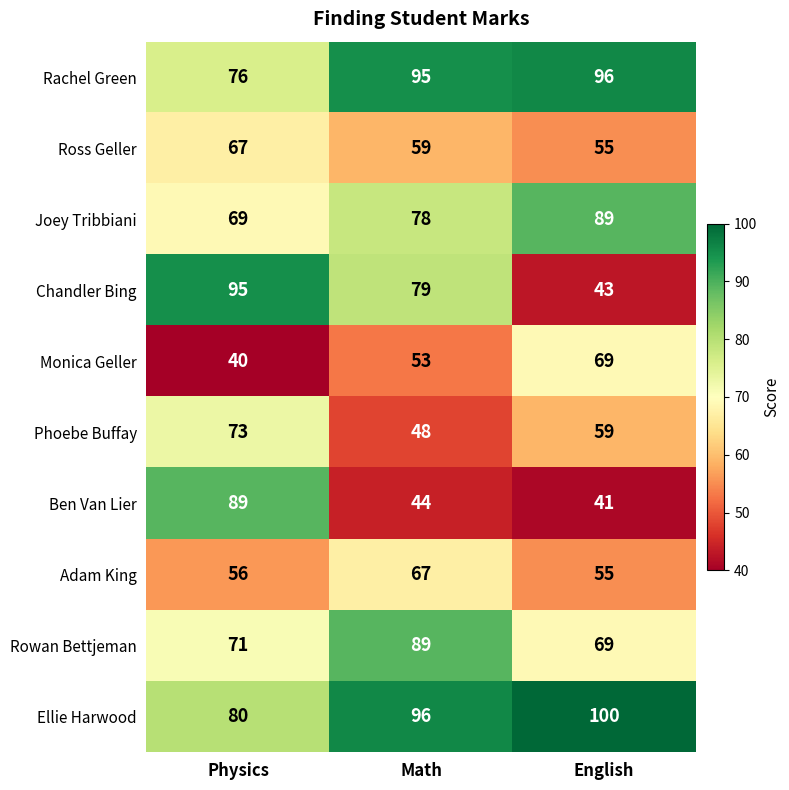

Which series changed the most between Math and English?

Chandler Bing